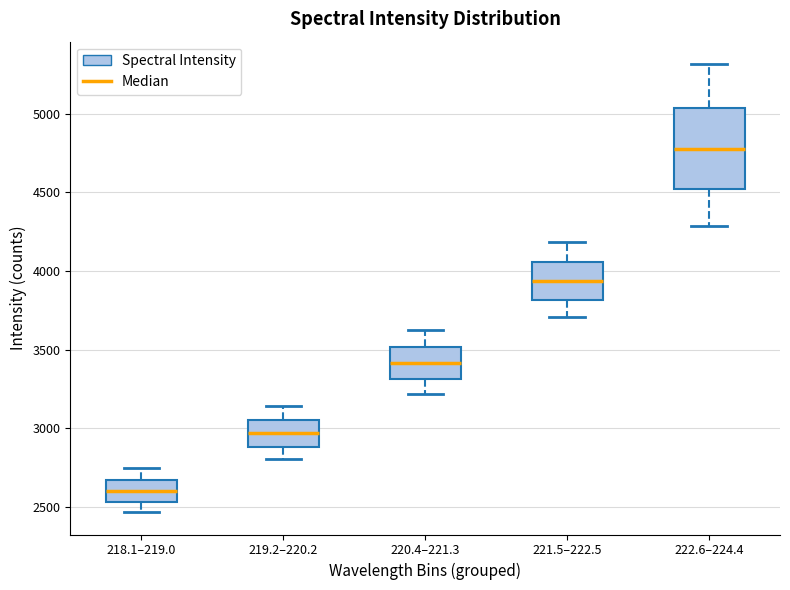

Reading left to right, transcribe this box plot: for each box, give where its median line is, the range the box spans, and where its two whiskers end, as read against the y-axis. The values are not printed on the chart, so give them approximately, as read against the axis.

218.1–219.0: median 2600, box 2550 to 2650, whiskers 2450 to 2750
219.2–220.2: median 2950, box 2900 to 3050, whiskers 2800 to 3150
220.4–221.3: median 3400, box 3300 to 3500, whiskers 3200 to 3600
221.5–222.5: median 3950, box 3800 to 4050, whiskers 3700 to 4200
222.6–224.4: median 4750, box 4500 to 5050, whiskers 4300 to 5300